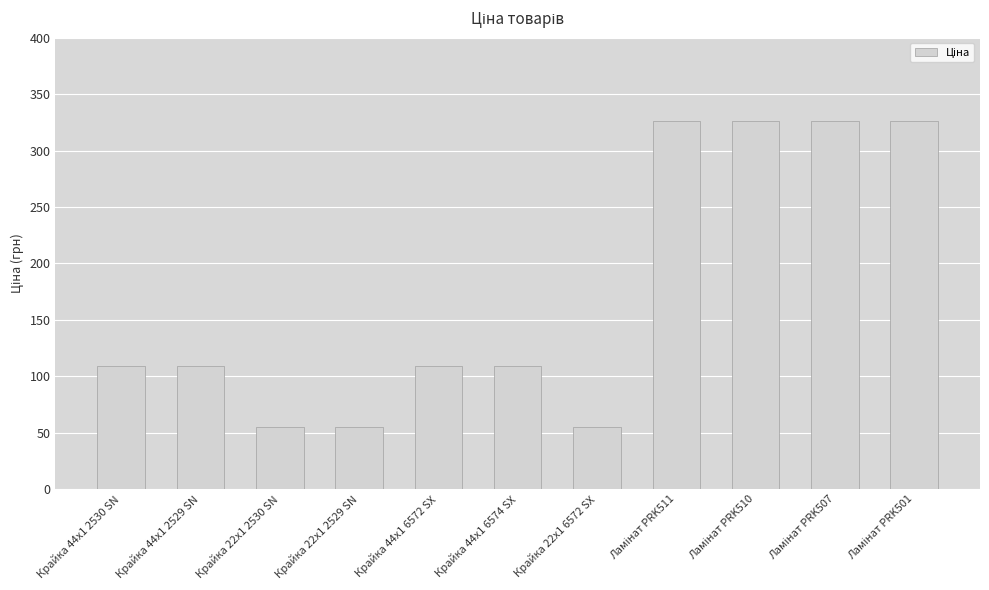

What is the label of the 5th bar from the right?

Крайка 22x1 6572 SX